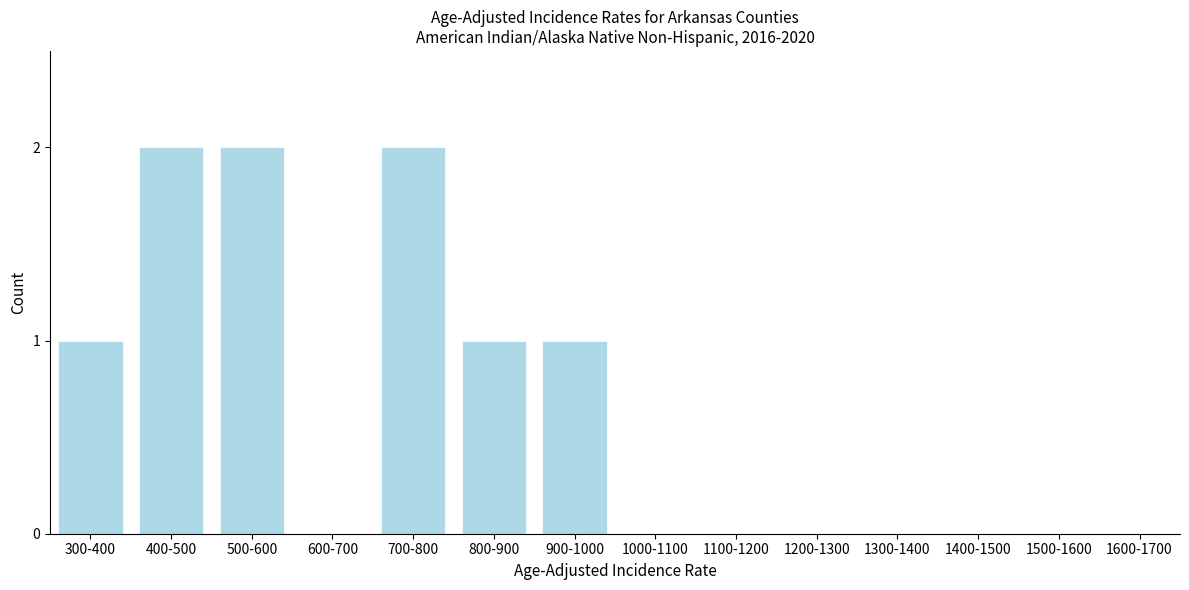

Reading left to right, transcribe all the data shown in this chart.

300-400=1	400-500=2	500-600=2	600-700=0	700-800=2	800-900=1	900-1000=1	1000-1100=0	1100-1200=0	1200-1300=0	1300-1400=0	1400-1500=0	1500-1600=0	1600-1700=0